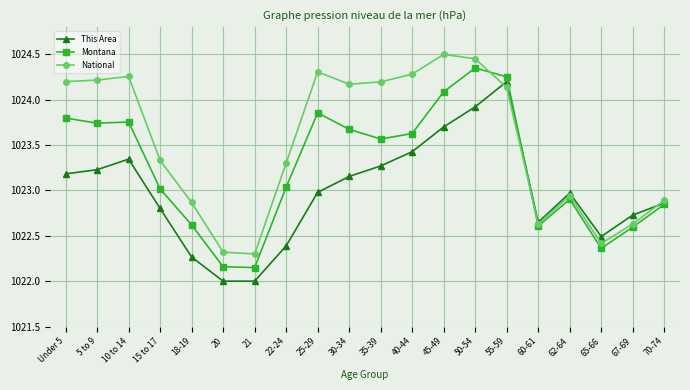

True or false: This Area has a value of 1519.5 at 55-59.

False